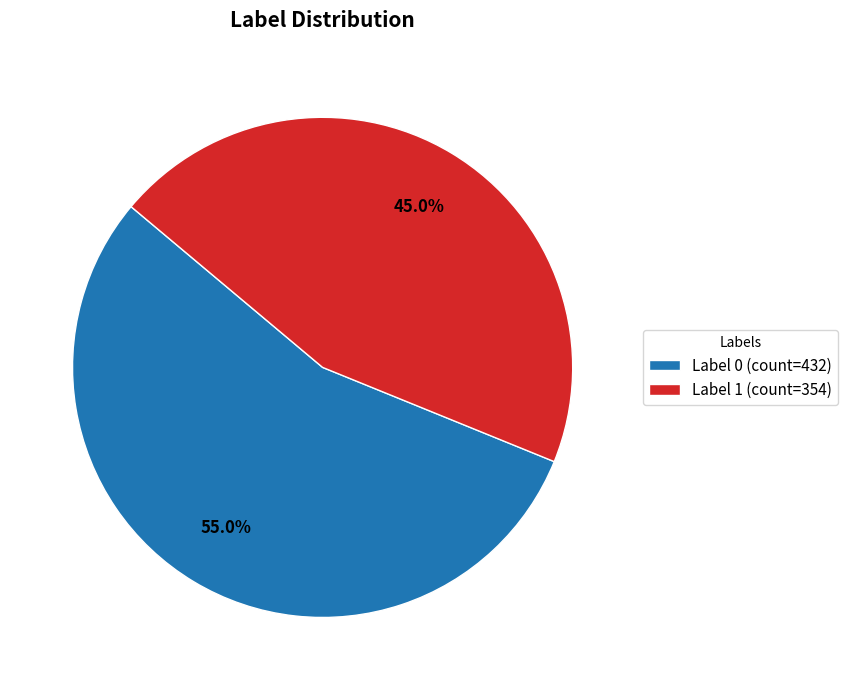

Does Label 1 (count=354) represent more than half of the total?

No